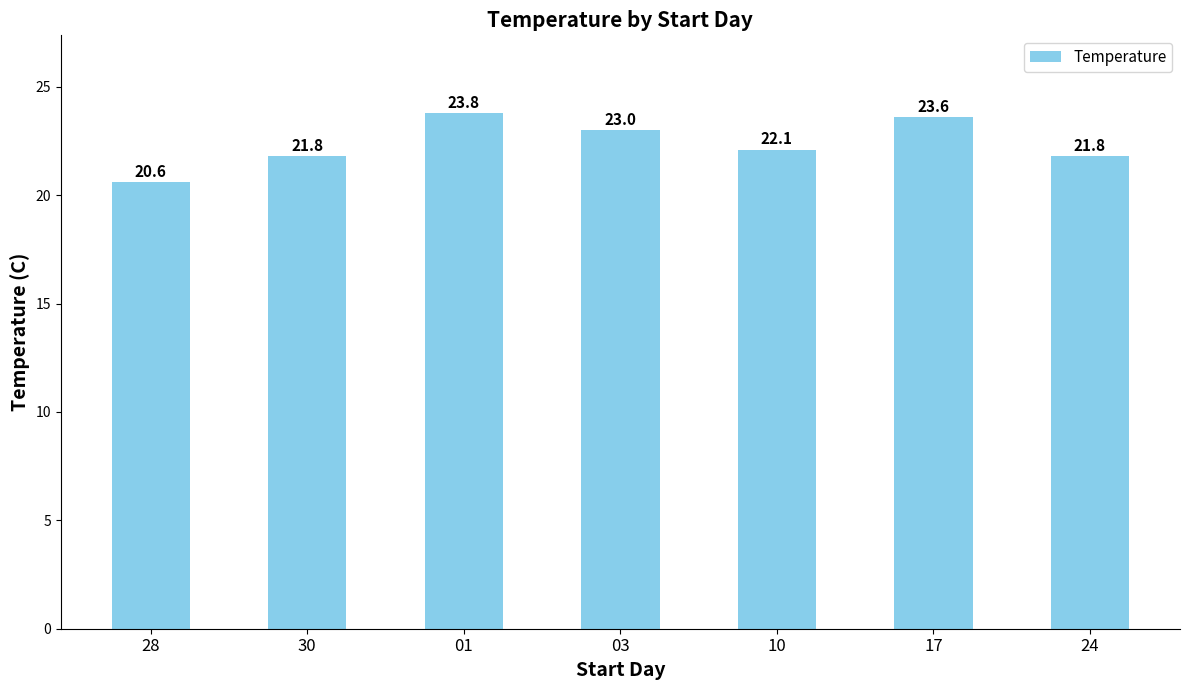

What is the label of the 5th bar from the right?

01